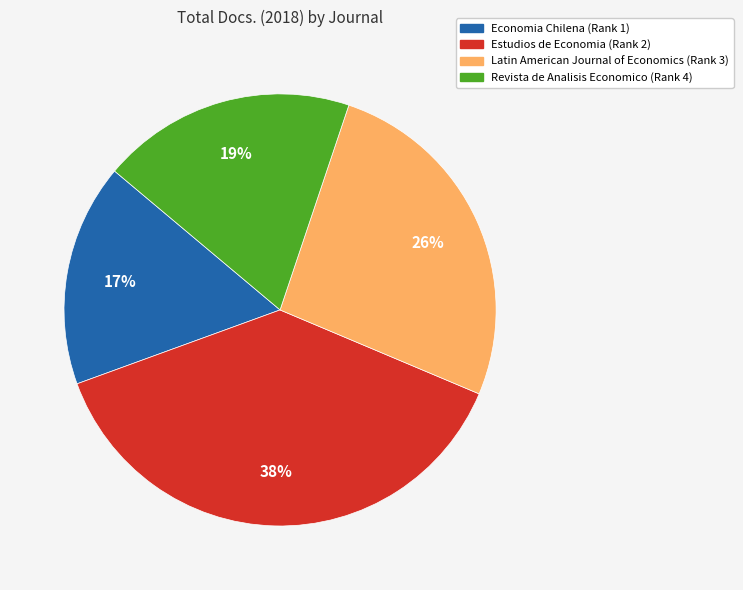

Is Estudios de Economia (Rank 2) the majority of the pie?

No